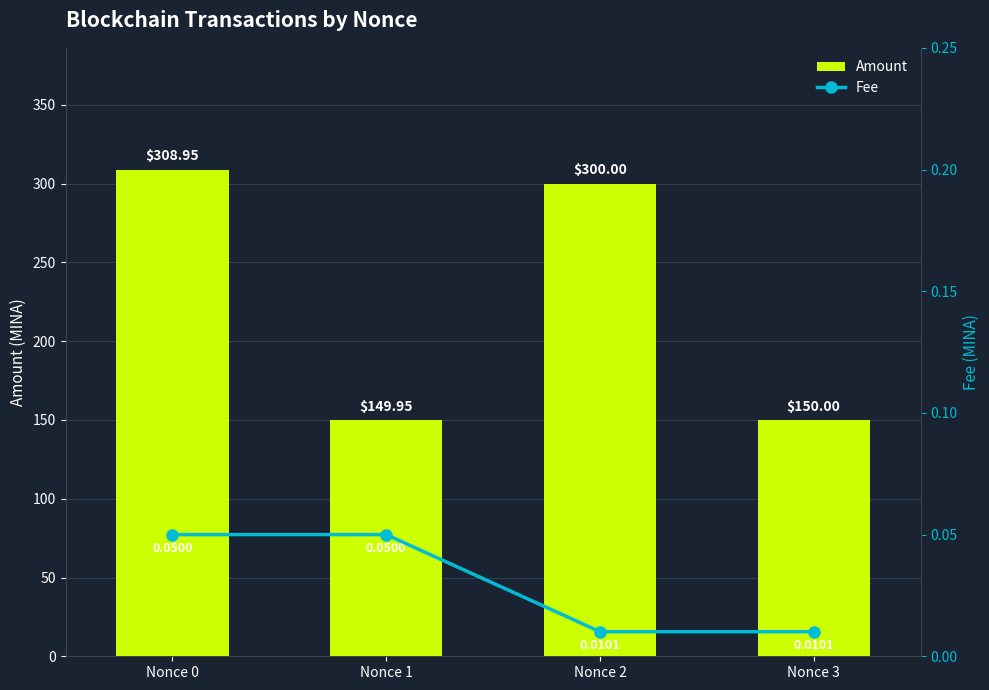

At Nonce 2, list the series in order from smallest to largest.

Fee, Amount